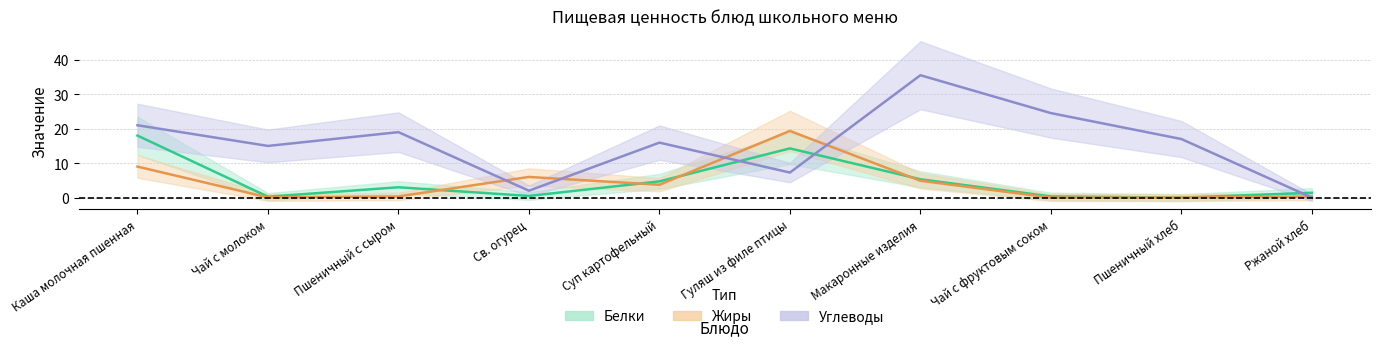

How many lines are shown in the chart?

3